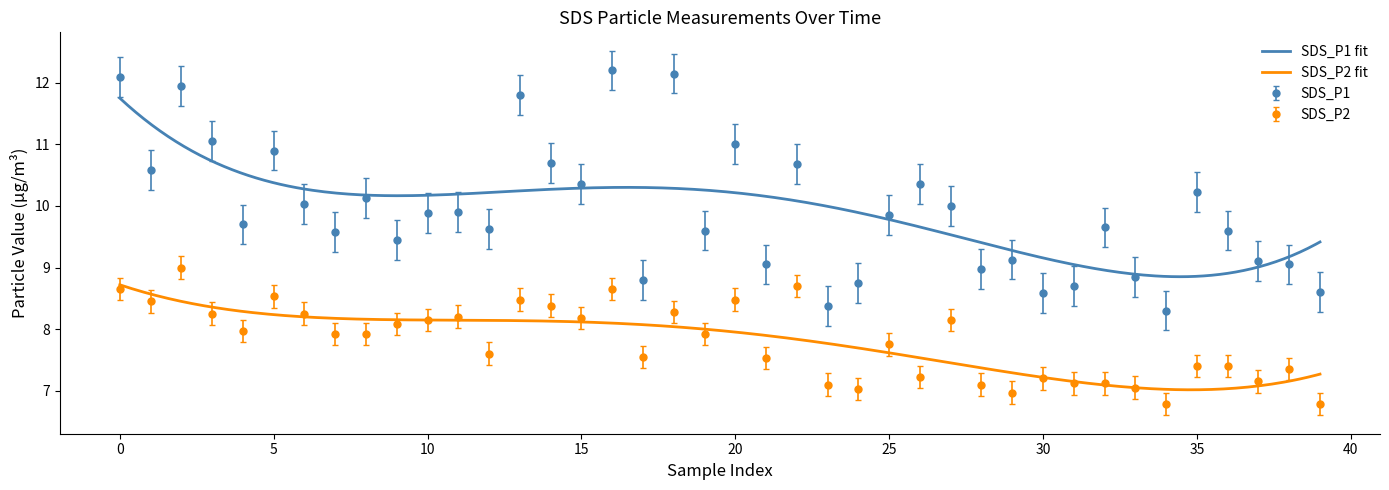

In SDS_P2, how many points are higher than both neighbors (excluding endpoints)?

12